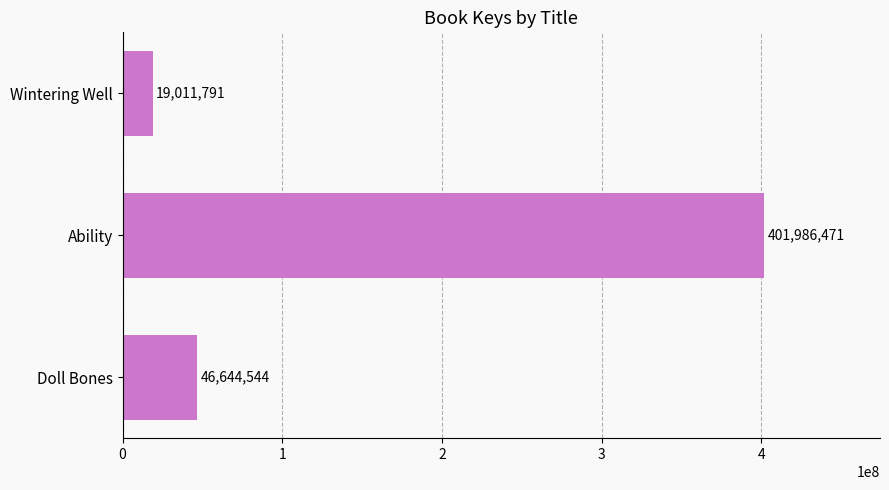

Is it true that the value at Doll Bones is 14268341?

False